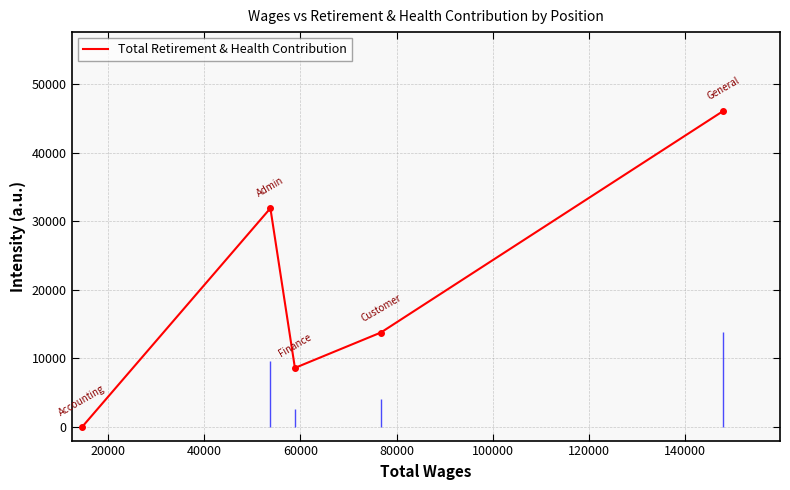

Count the values in the range 8597 to 31881.

3